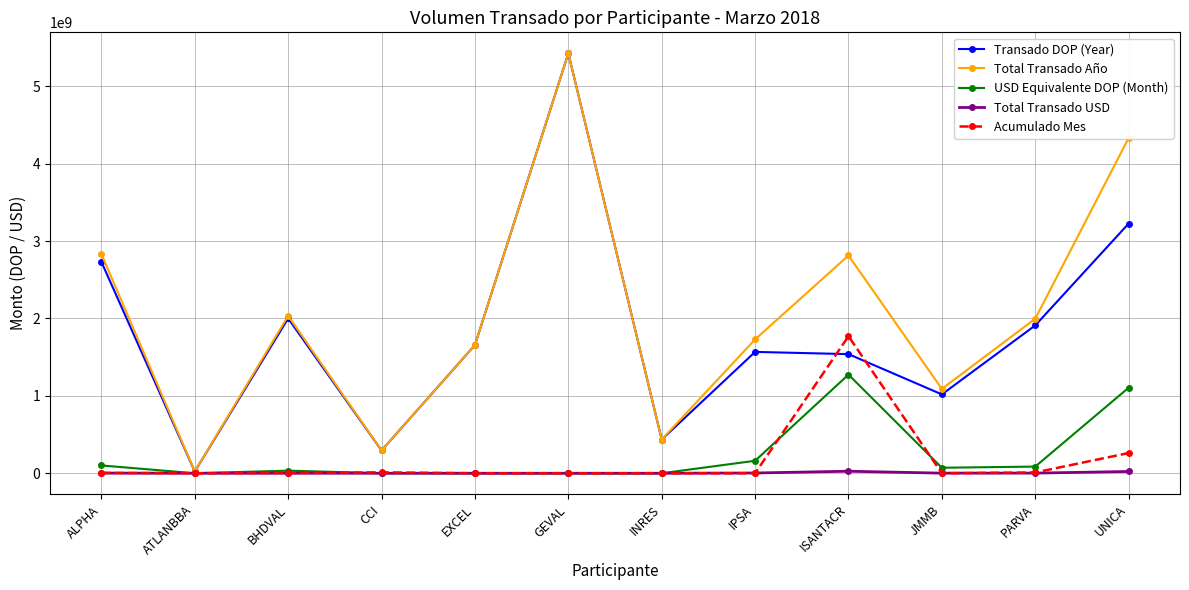

What position from the left is ATLANBBA?

2